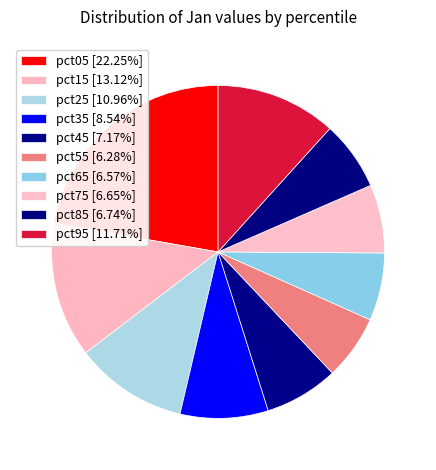

Does pct05 represent more than half of the total?

No